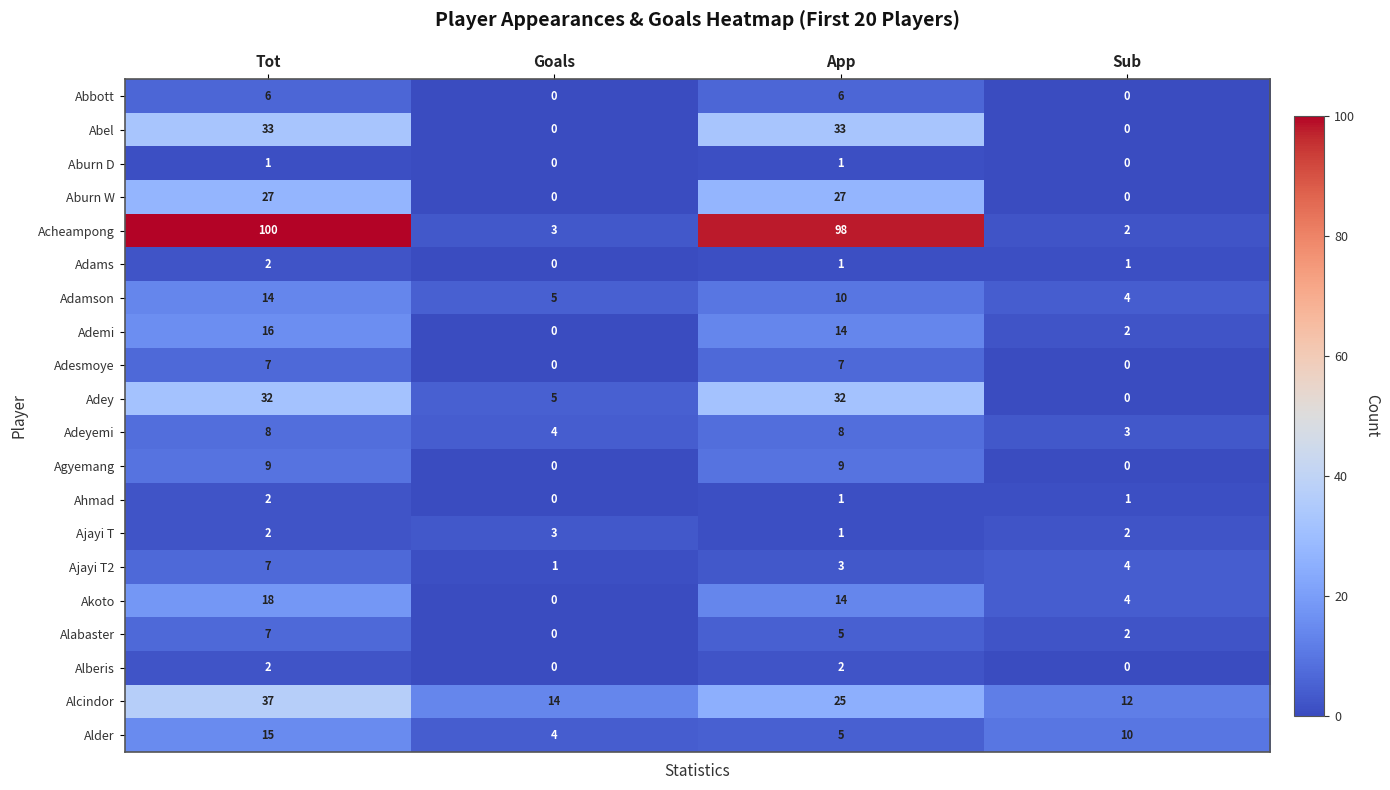

The Alabaster series shows 9 at Tot. True or false?

False